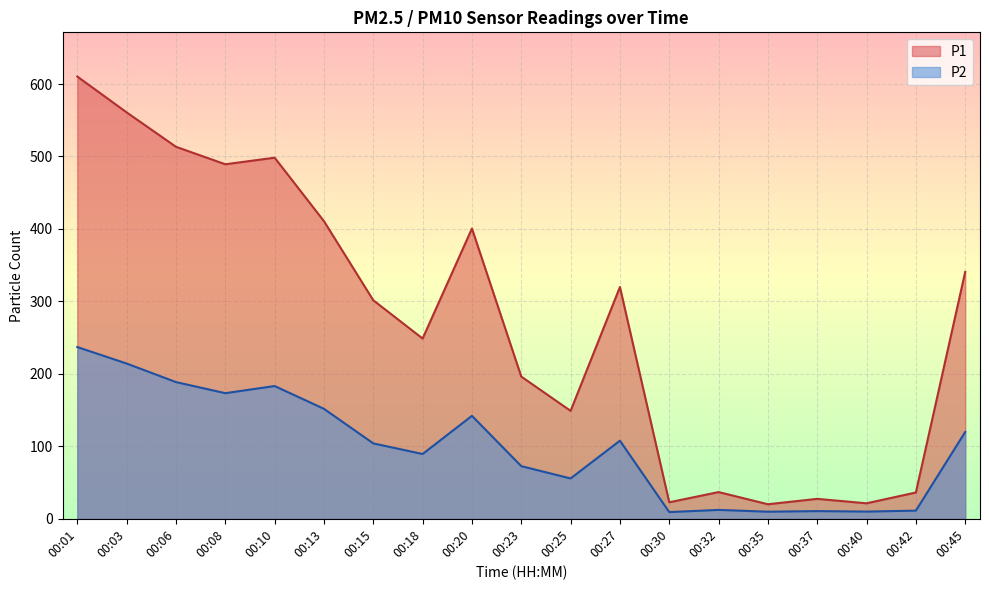

How many lines are shown in the chart?

2